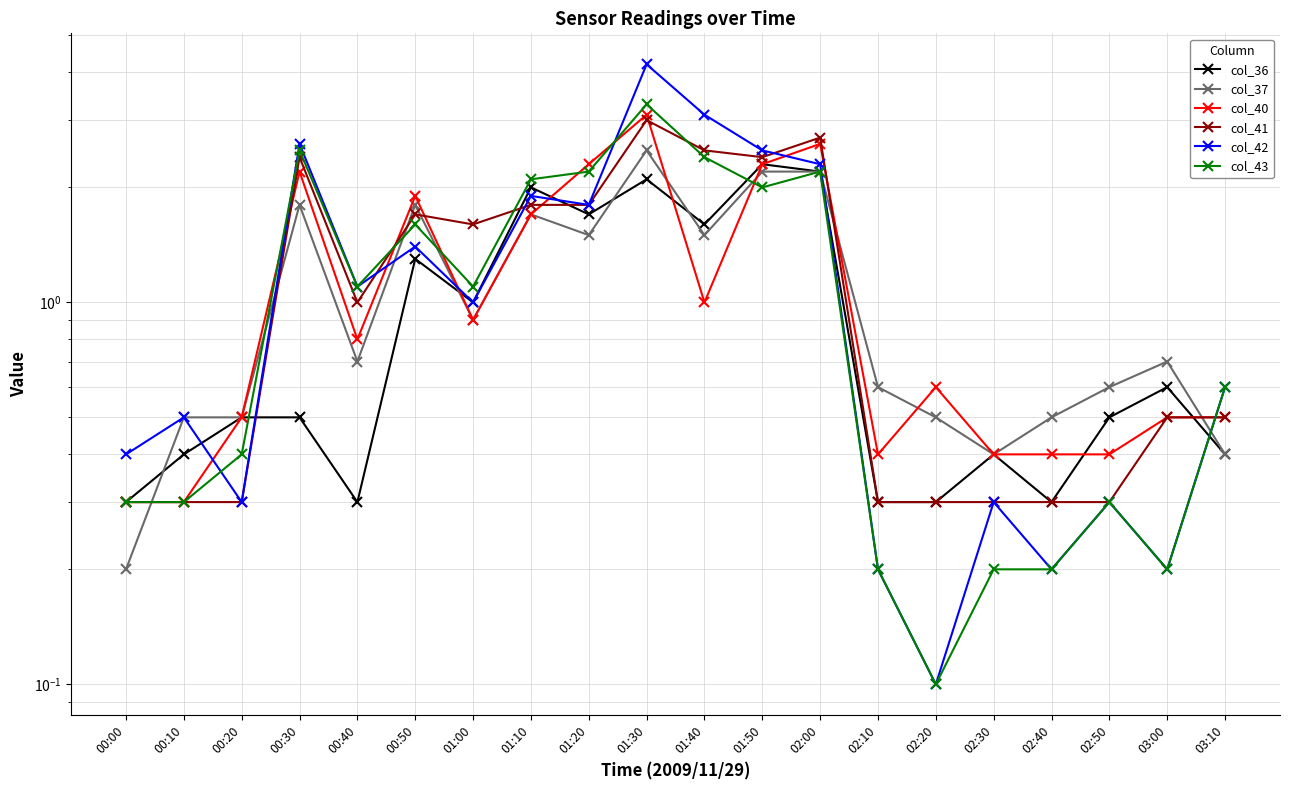

The value of col_36 at 00:10 is 0.4. True or false?

True